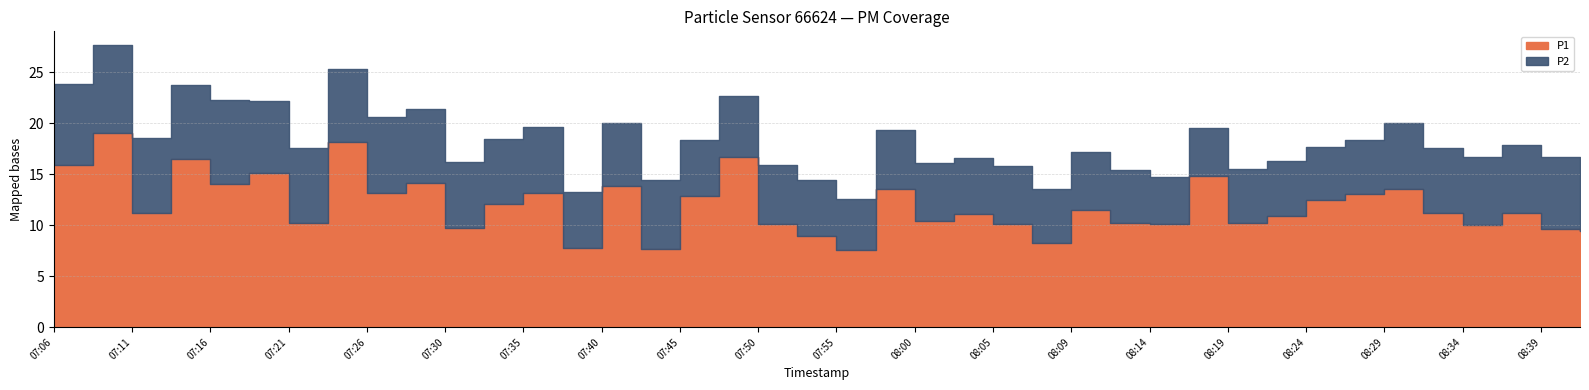

What is the sum of the P2 values at 07:50 and 07:35?

12.4